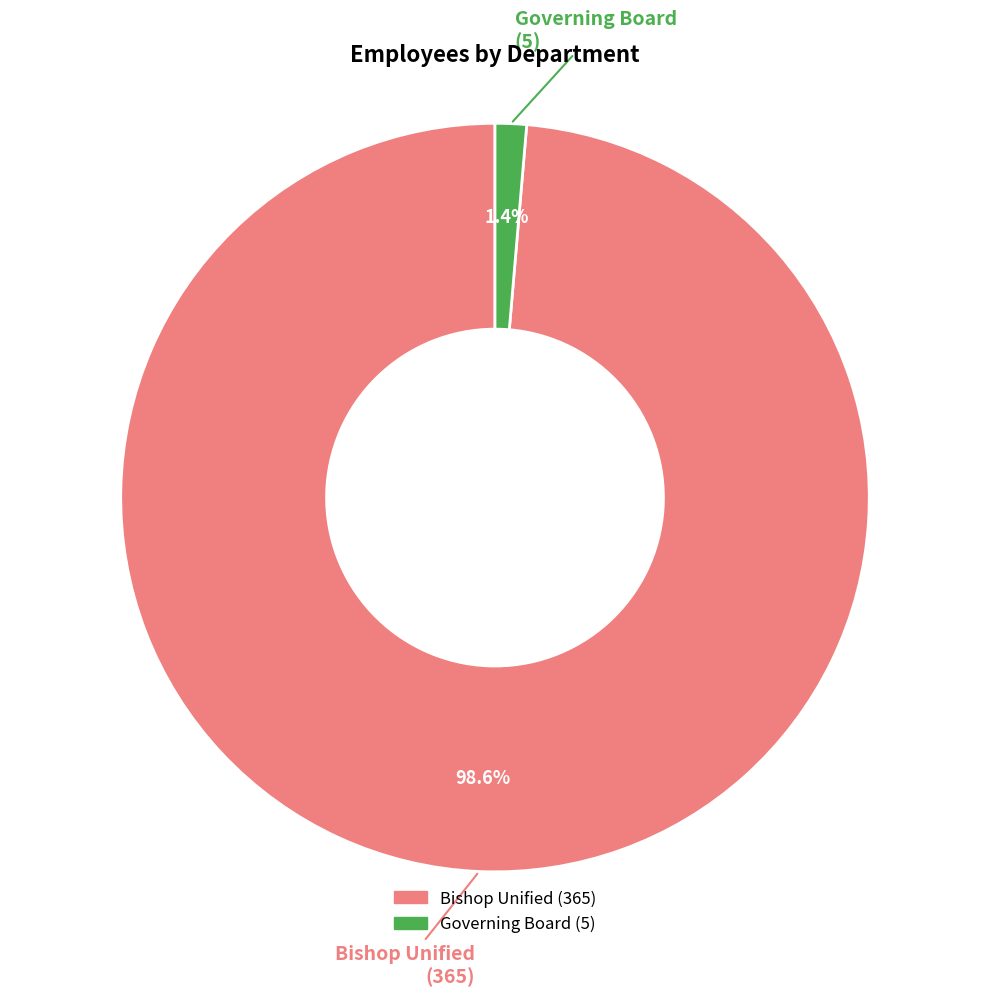

To the nearest percent, what percentage of the pie is Governing Board?

1%